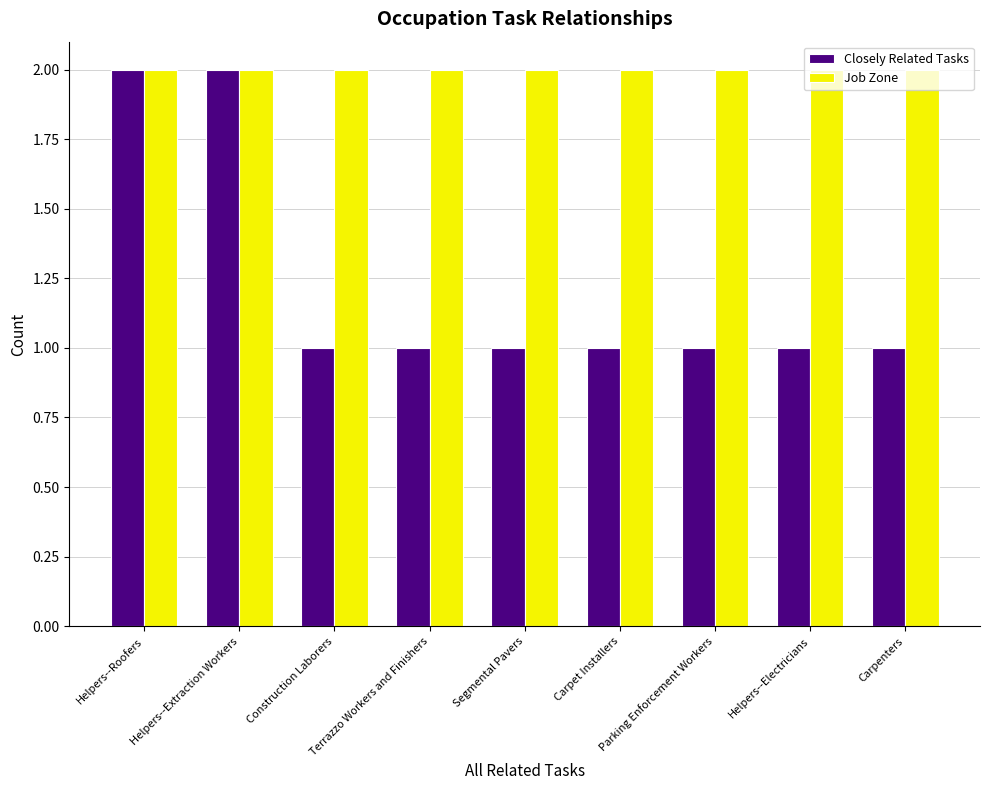

What value does the Closely Related Tasks series have at Construction Laborers?

1